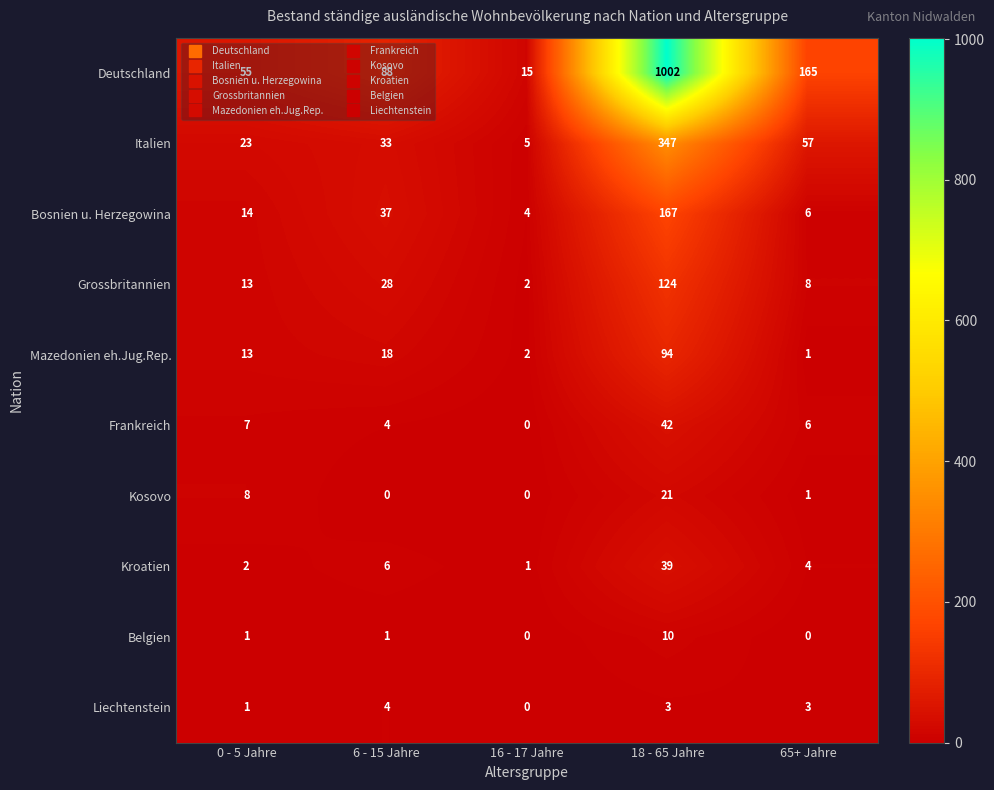

Which series has the largest range (max minus min)?

Deutschland